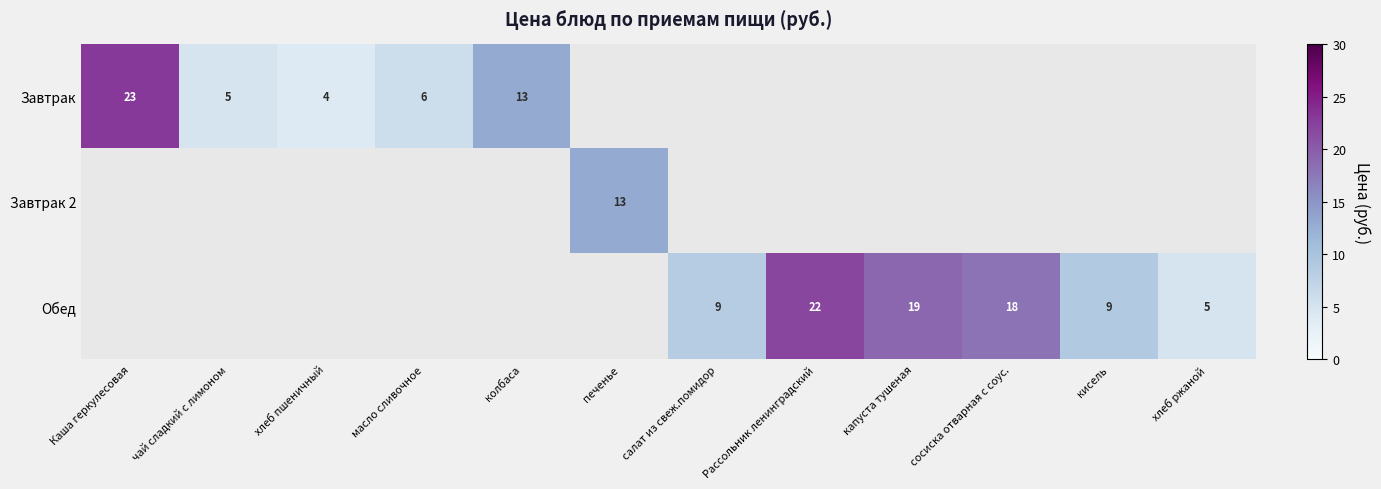

True or false: Завтрак has a value of 13 at колбаса.

True